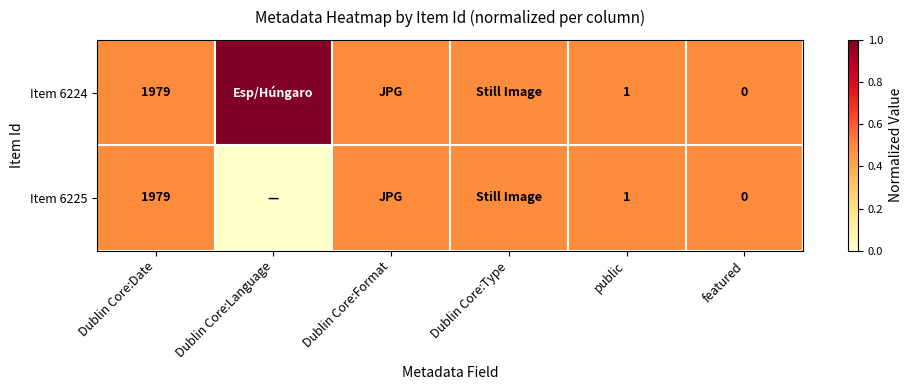

What is the total value across all series at Dublin Core:Date?

3958.0